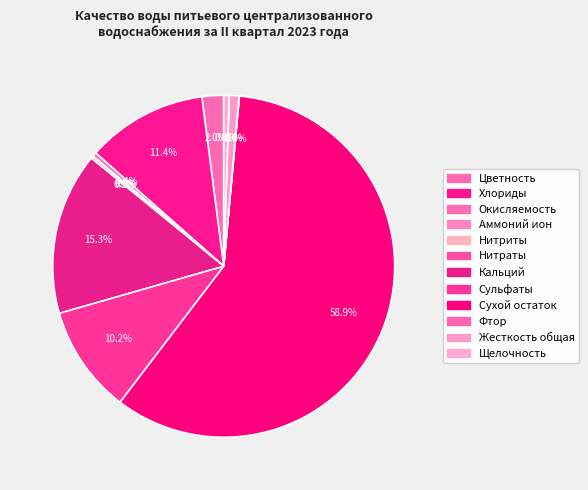

Which slice represents more than half of the pie?

Сухой остаток